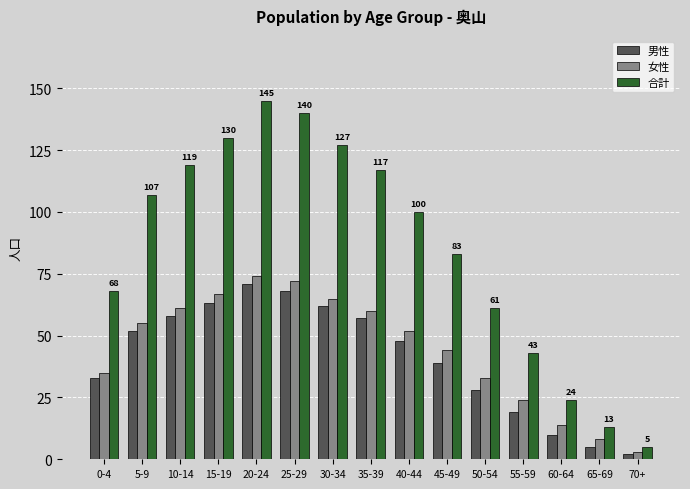

At which category does the chart reach its minimum across all series?

70+